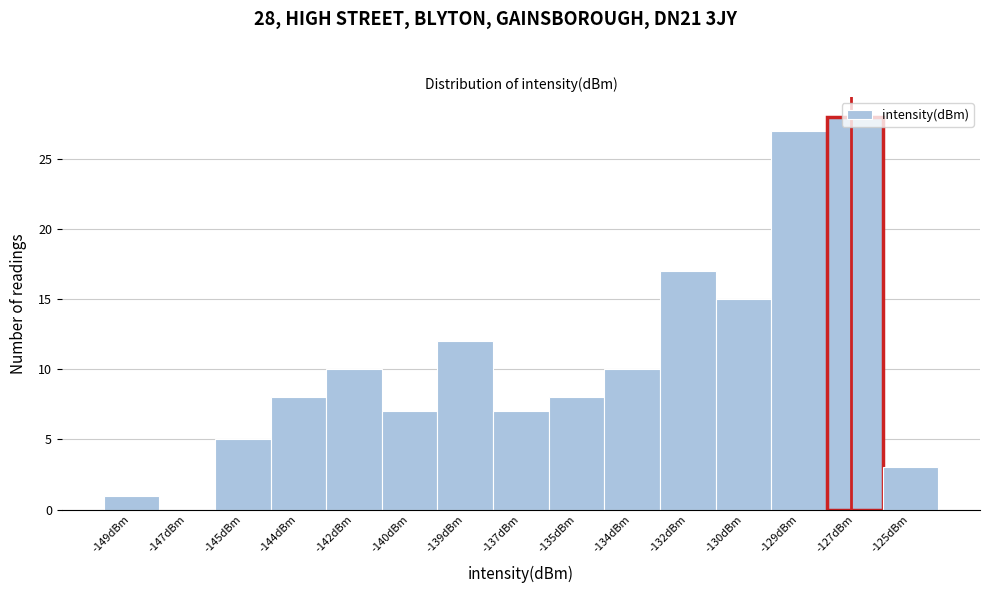

What is the greatest value displayed?

28